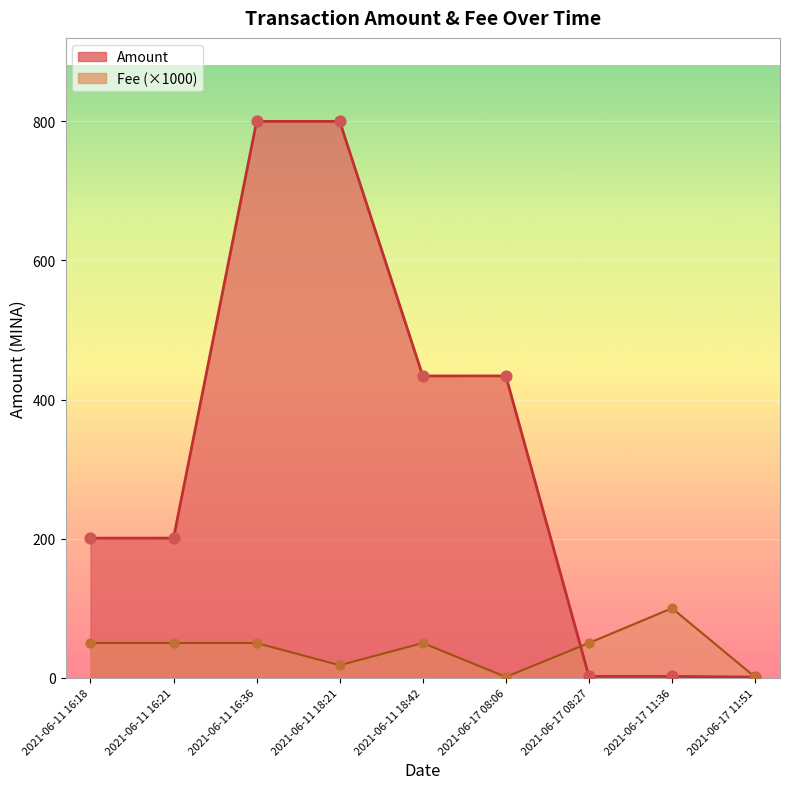

Which series contains the highest Y value?

Amount